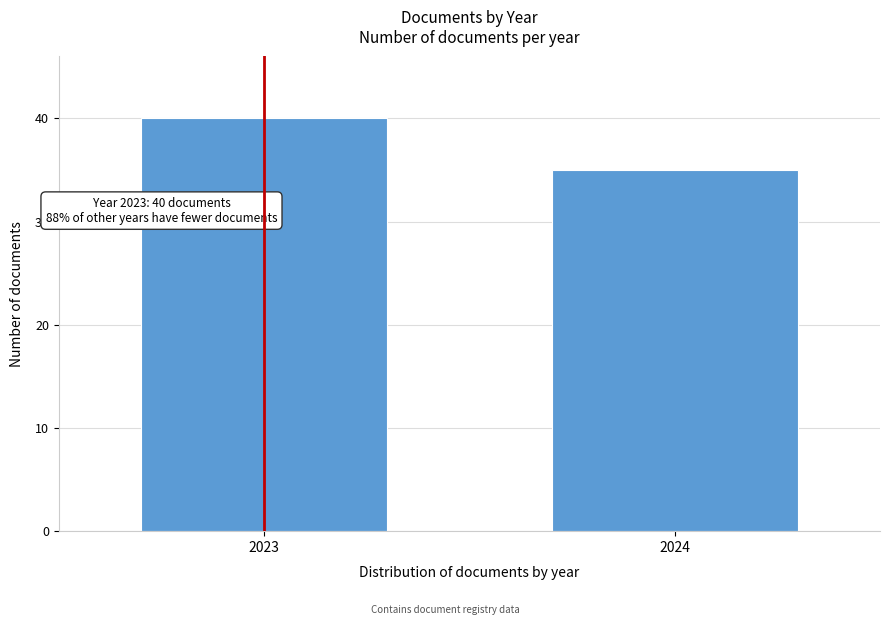

Reading right to left, transcribe all the data shown in this chart.

2024=35	2023=40